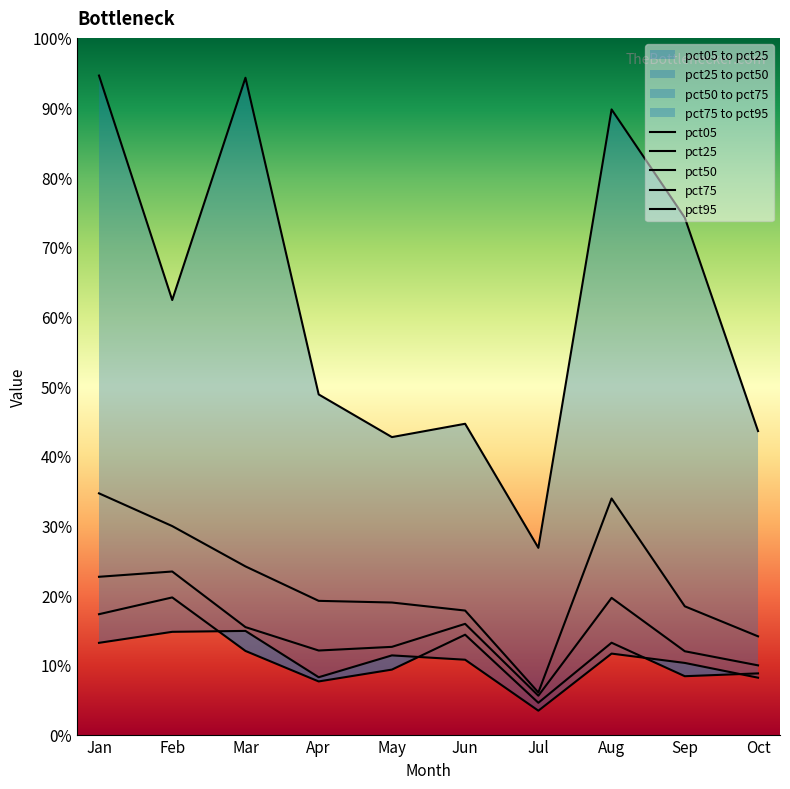

What is the approximate value of pct95 at Oct?

0.4